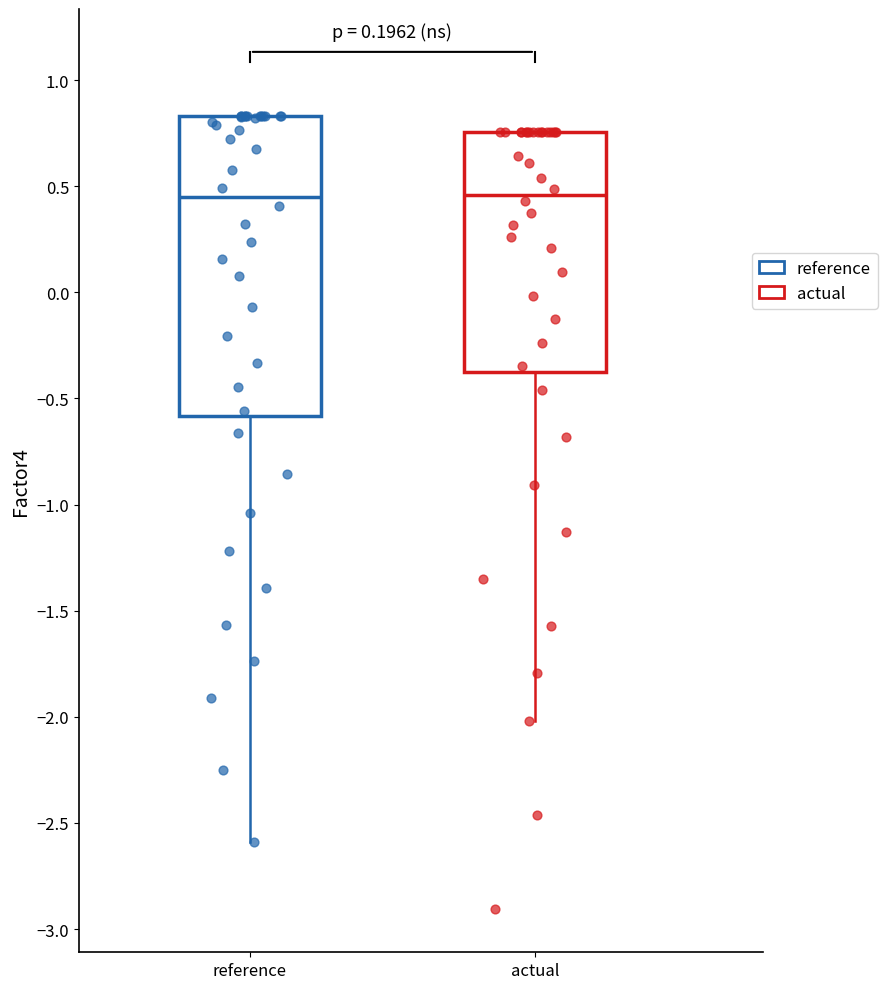

Reading left to right, read every box against the y-axis: the position of its median line, the range the box covers, and the ends of its whiskers. The values are not printed on the chart, so give them approximately, as read against the axis.

reference: median 0.45, box -0.60 to 0.85, whiskers -2.60 to 0.85
actual: median 0.45, box -0.40 to 0.75, whiskers -2.00 to 0.75